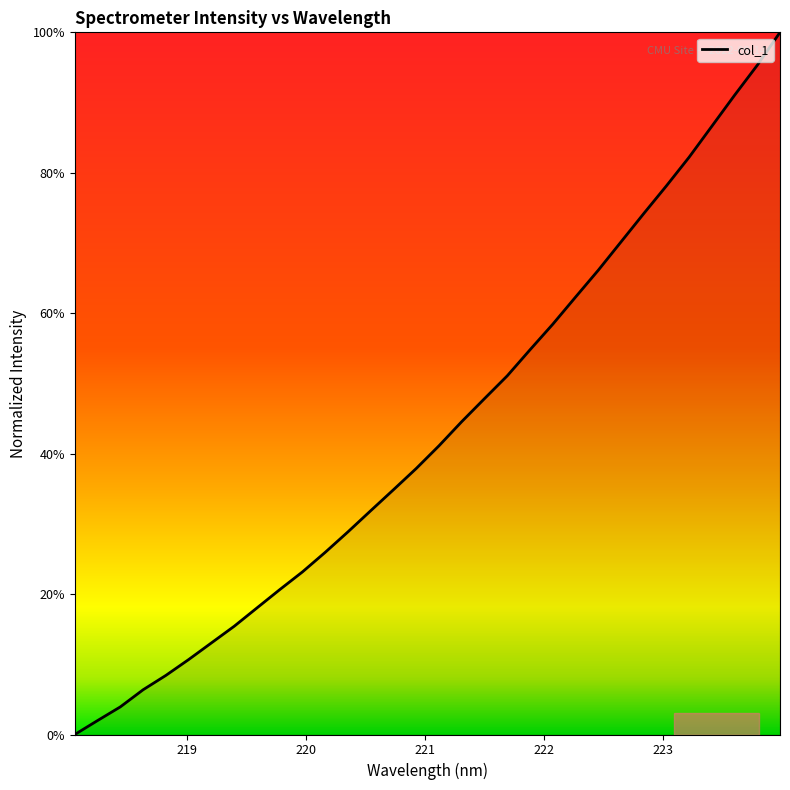

Which label corresponds to the smallest value in the chart?

218.0596